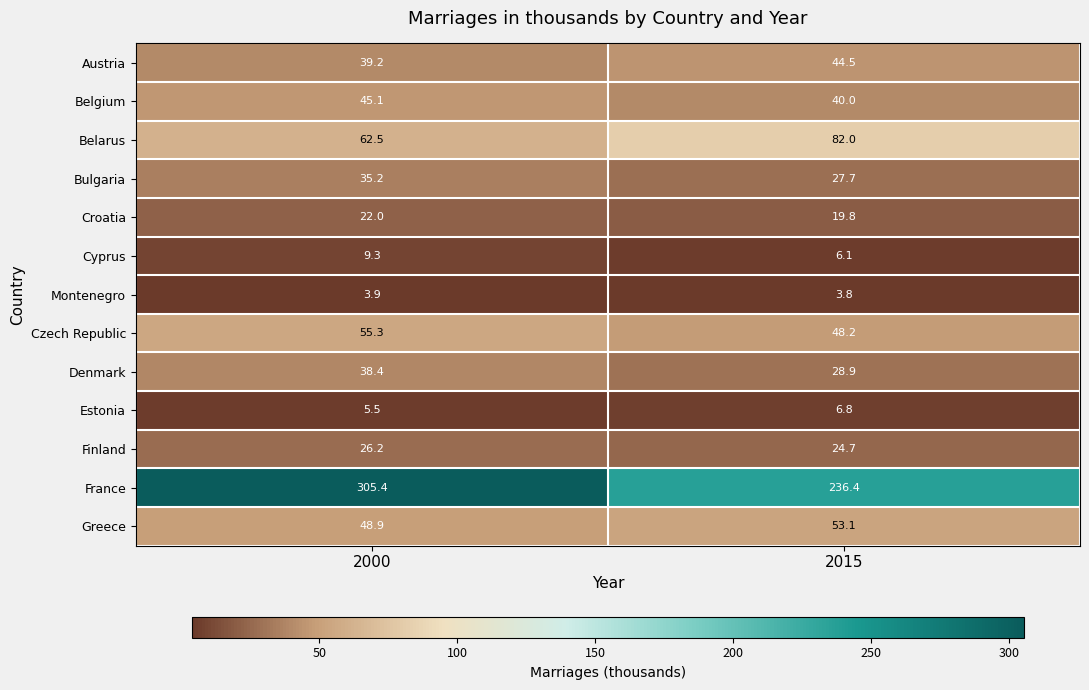

True or false: Croatia has a value of 22.0 at 2000.

True